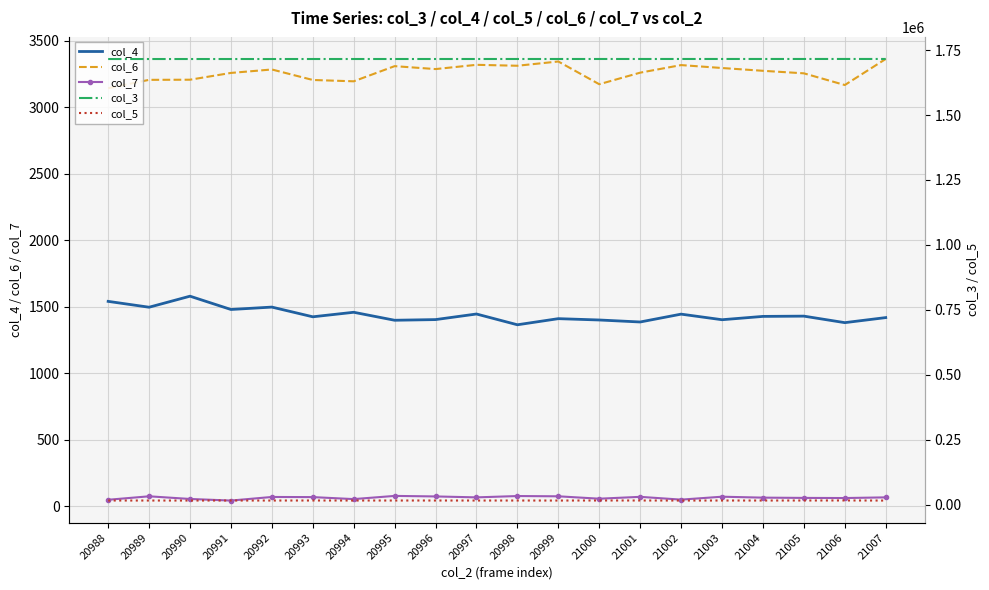

What is the total value across all series at 20991?

1736180